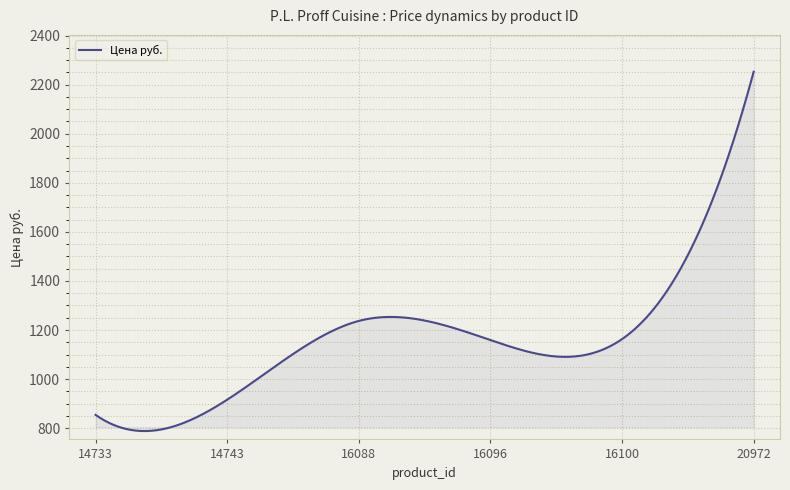

What is the difference between the maximum and minimum values?

1464.9